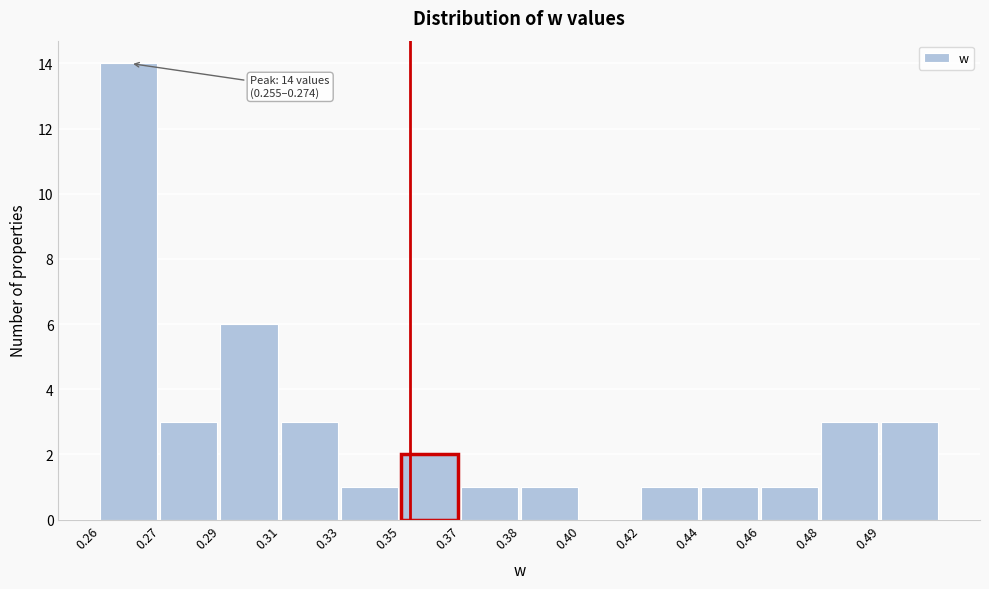

Reading right to left, what are all the values shown in this chart?

0.49=3	0.48=3	0.46=1	0.44=1	0.42=1	0.40=0	0.38=1	0.37=1	0.35=2	0.33=1	0.31=3	0.29=6	0.27=3	0.26=14